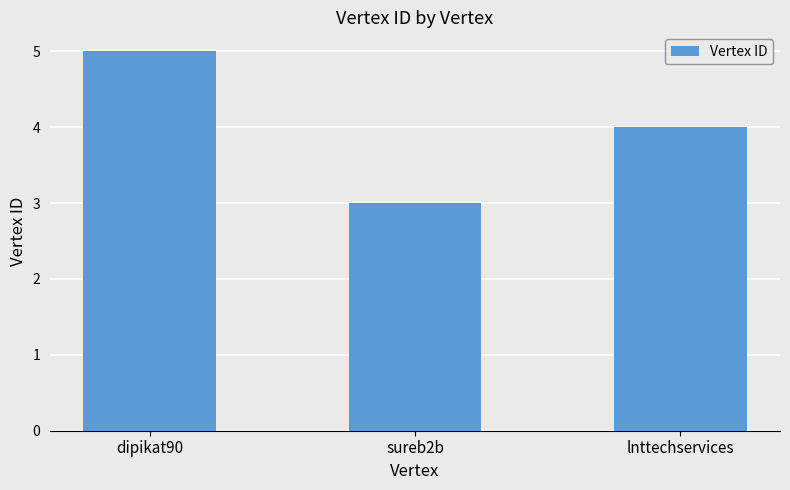

What is the smallest value displayed?

3